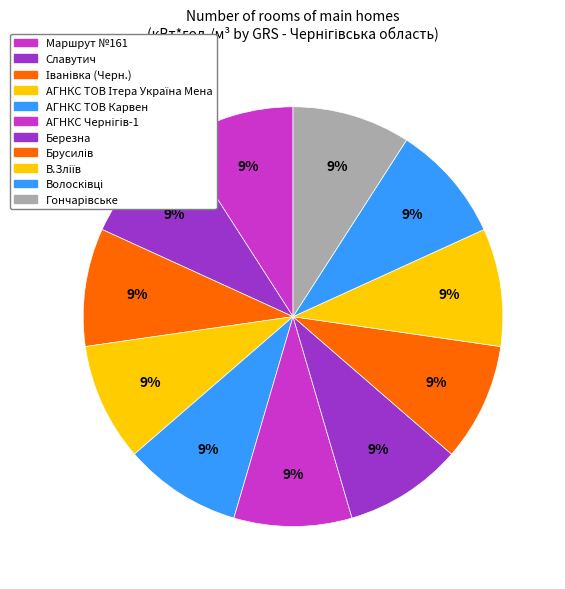

Count the number of slices in the pie.

11